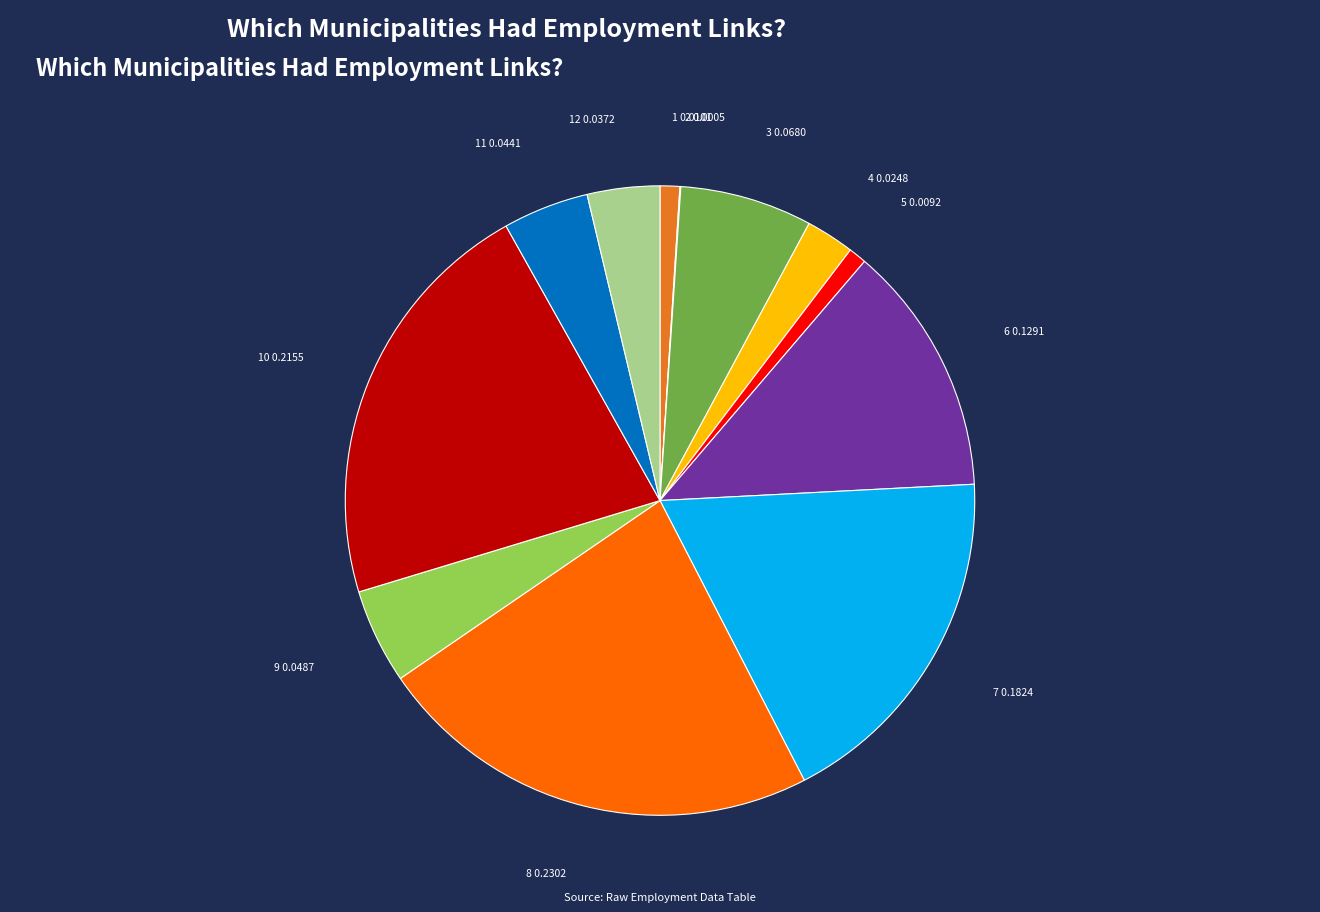

Does any single category account for the majority?

No